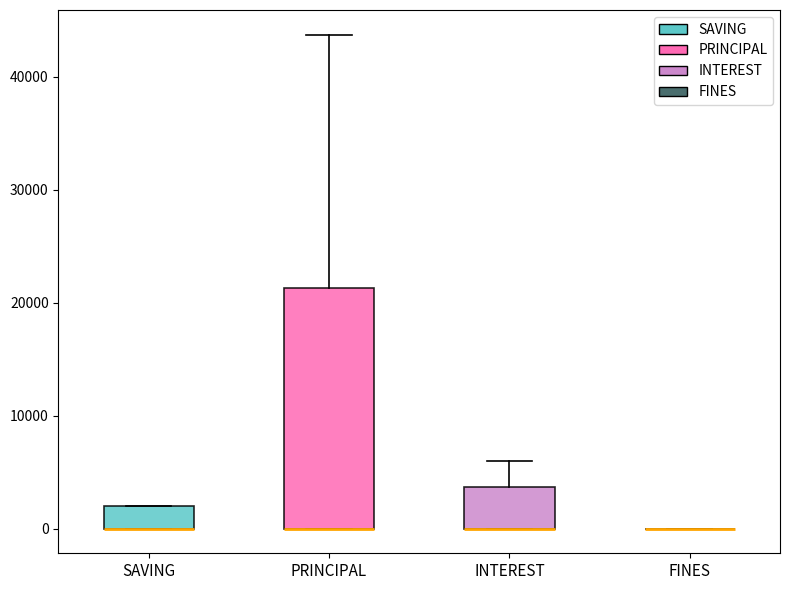

Comparing the boxes themselves (not the whiskers), which one is the tallest?

PRINCIPAL